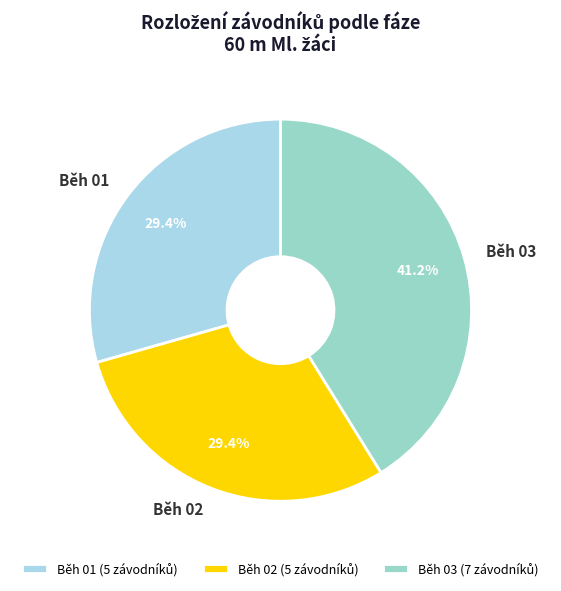

To the nearest percent, what portion does Běh 01 represent?

29%